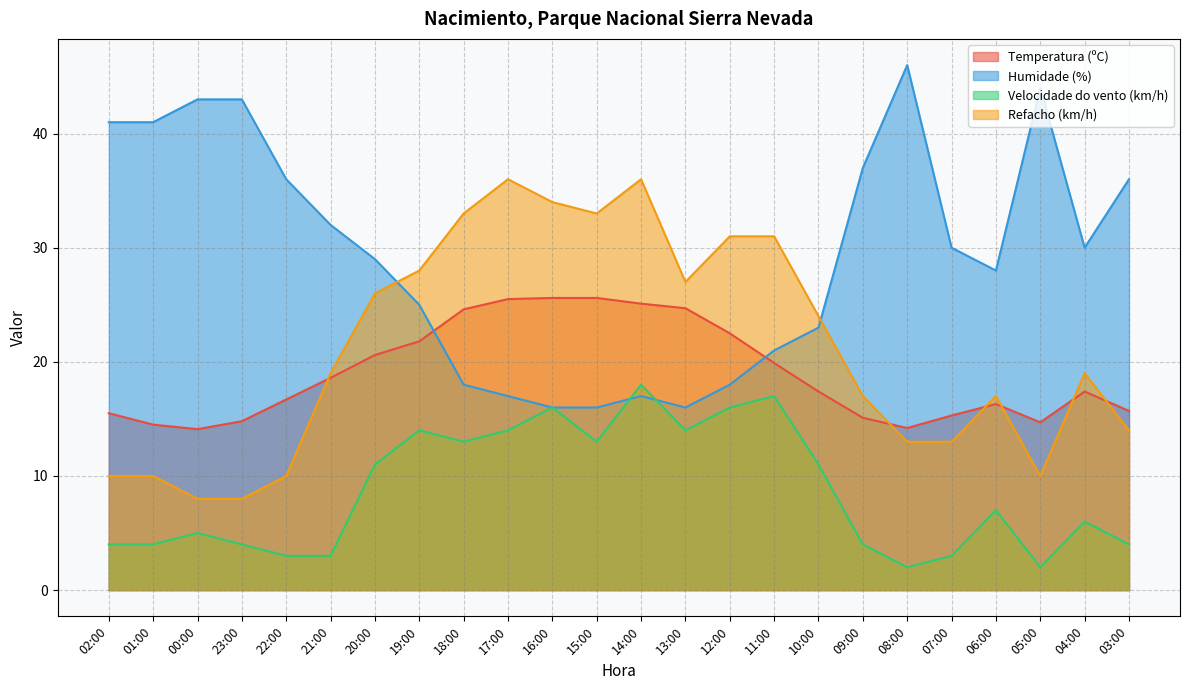

What is the total value across all series at 16:00?

91.6